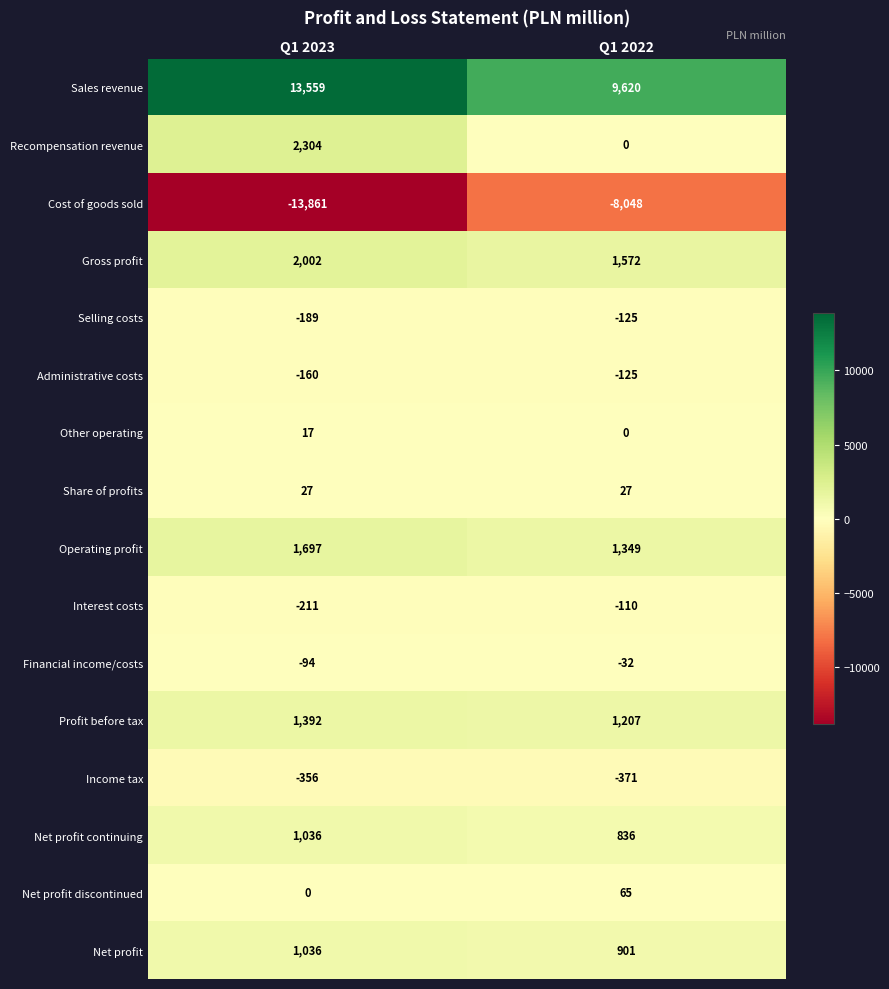

How many series are shown in this chart?

16